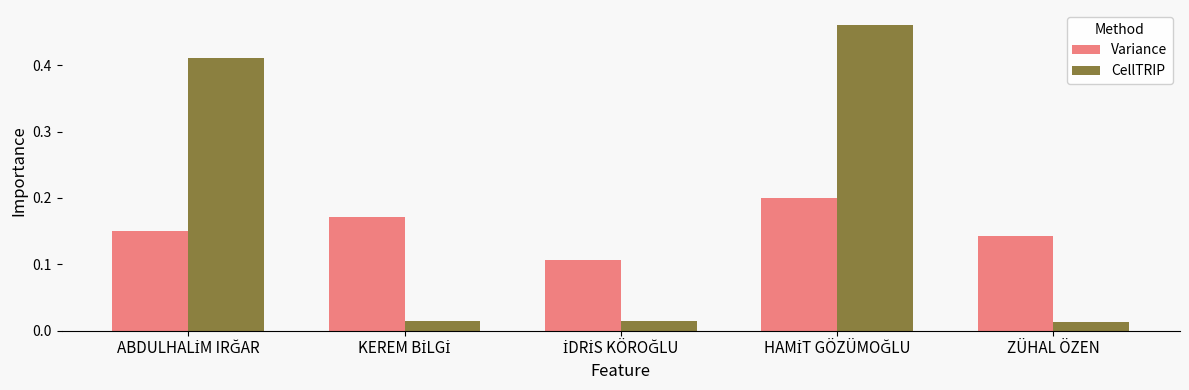

What is the sum of all CellTRIP values?

0.9